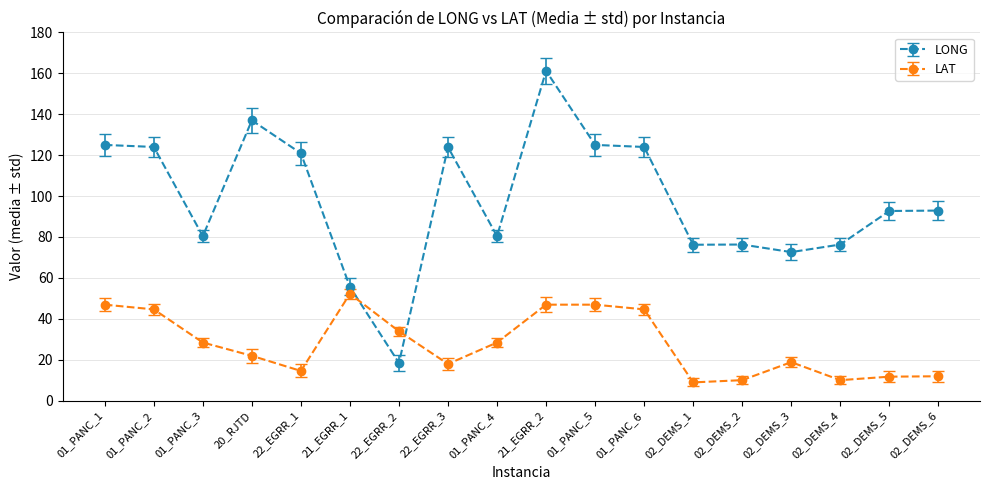

At 22_EGRR_3, list the series in order from largest to smallest.

LONG, LAT